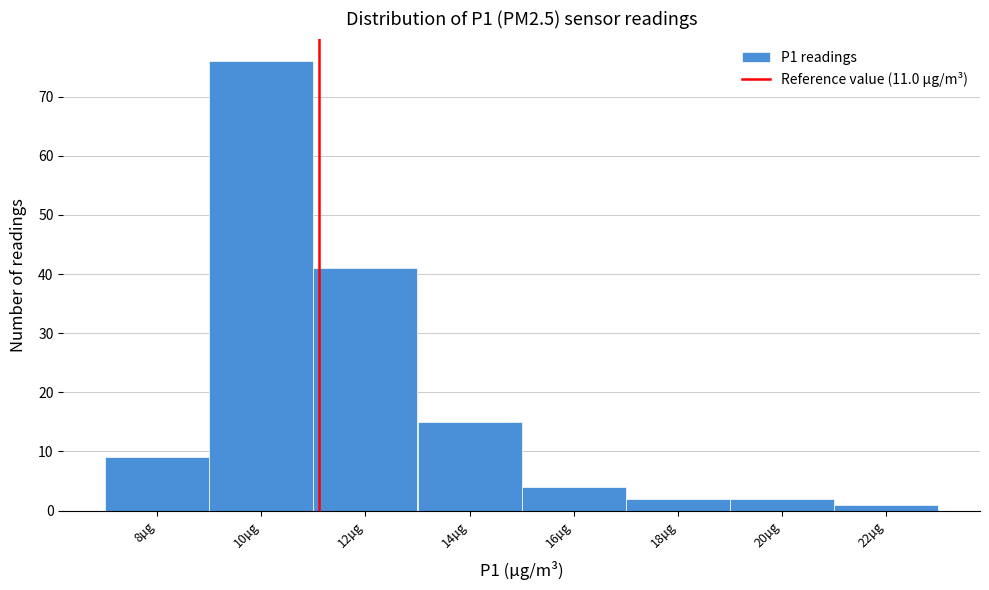

Reading left to right, transcribe this chart: for each bar, give the range it covers on the x-axis and its height. Neither the bar edges nor the heights are printed on the chart, so give them approximately, as read against the axes.

6.9 to 8.9: 9
8.9 to 10.9: 76
10.9 to 12.9: 41
12.9 to 14.9: 15
14.9 to 16.9: 4
16.9 to 18.9: 2
18.9 to 20.9: 2
20.9 to 22.9: 1